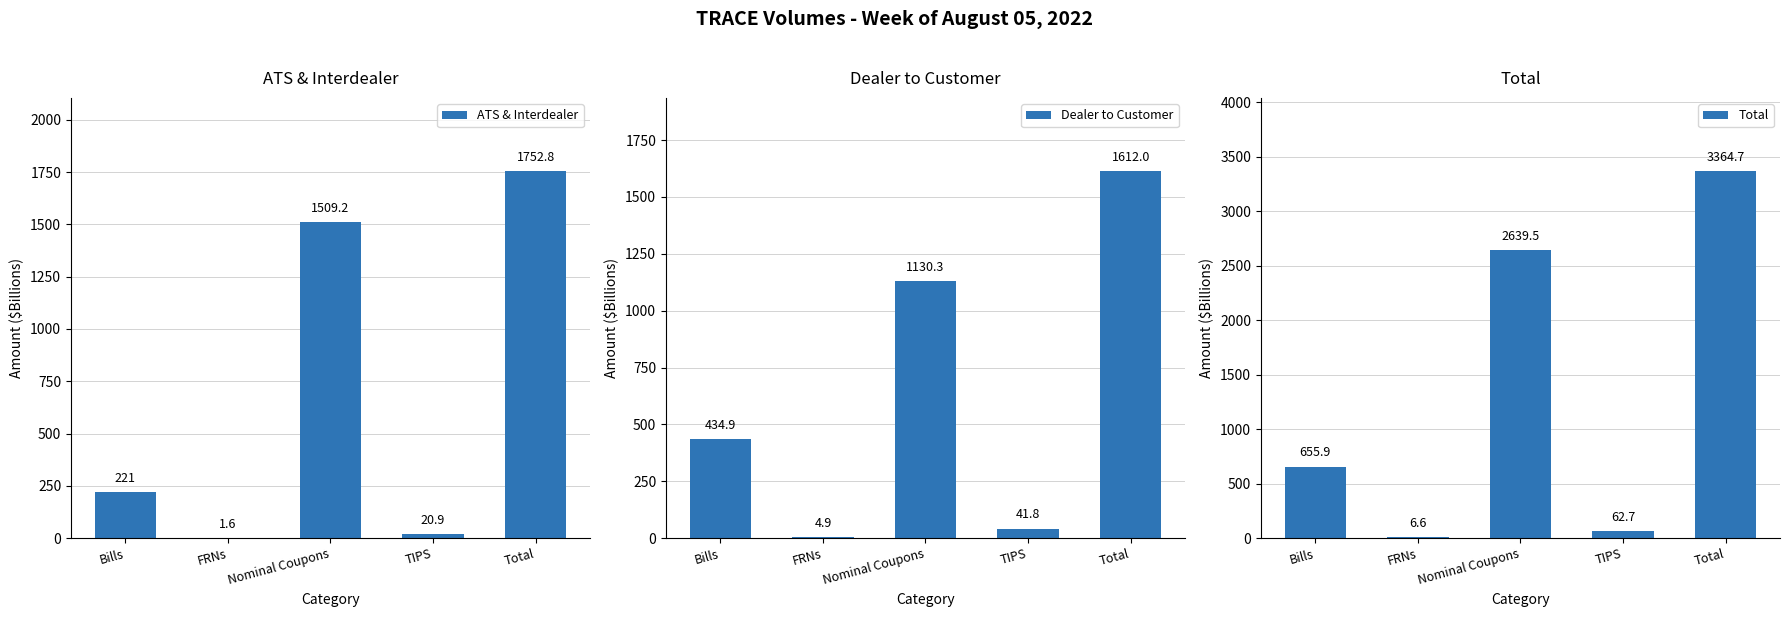

How many data points in ATS & Interdealer are less than 221?

2